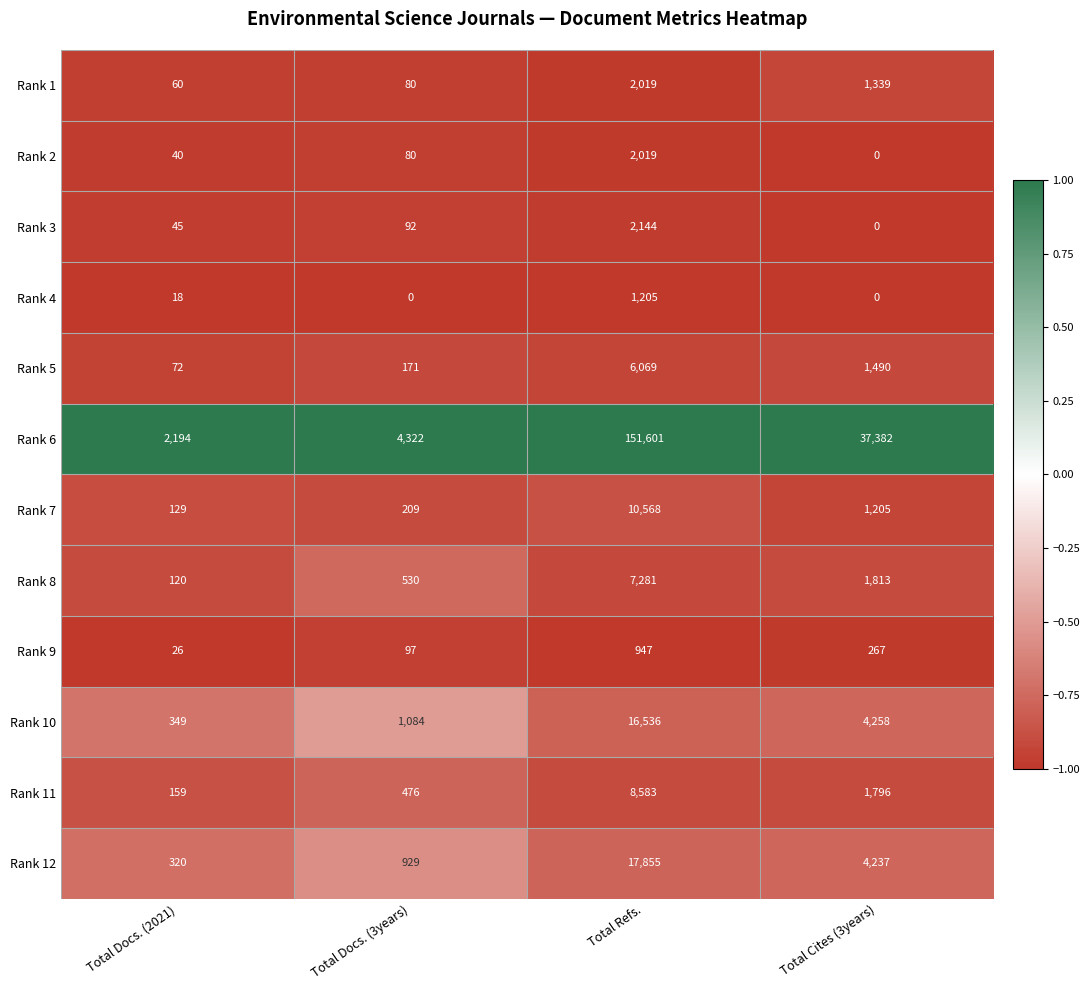

Where is Rank 4 nearest to the value 602?

Total Docs. (2021)